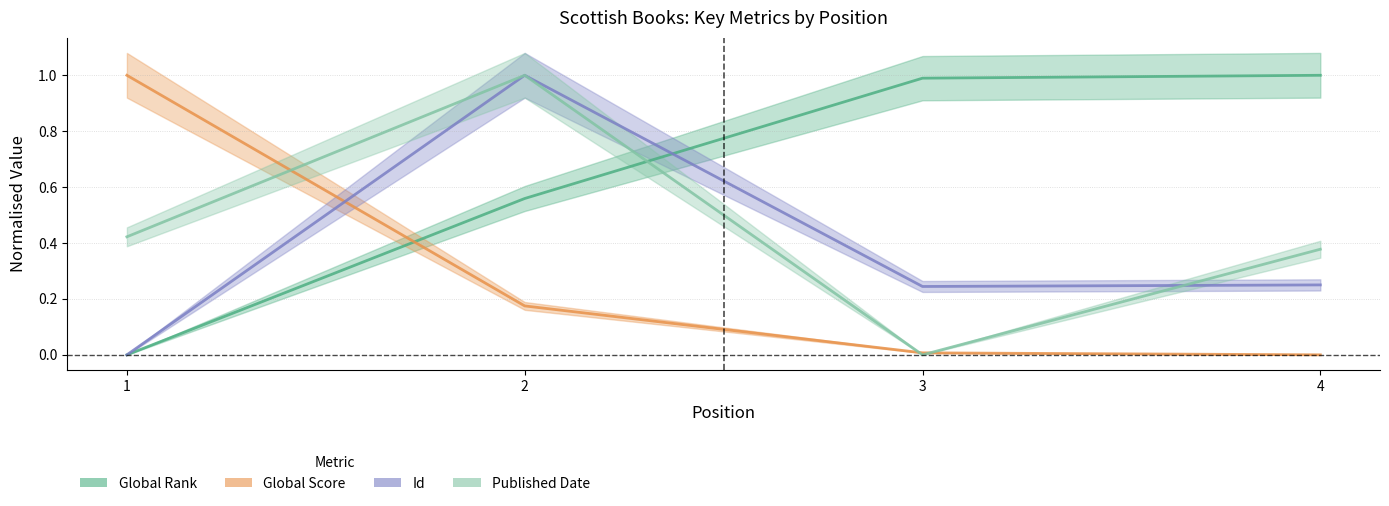

What is the sum of the Global Rank values at 3 and 1?

1.0